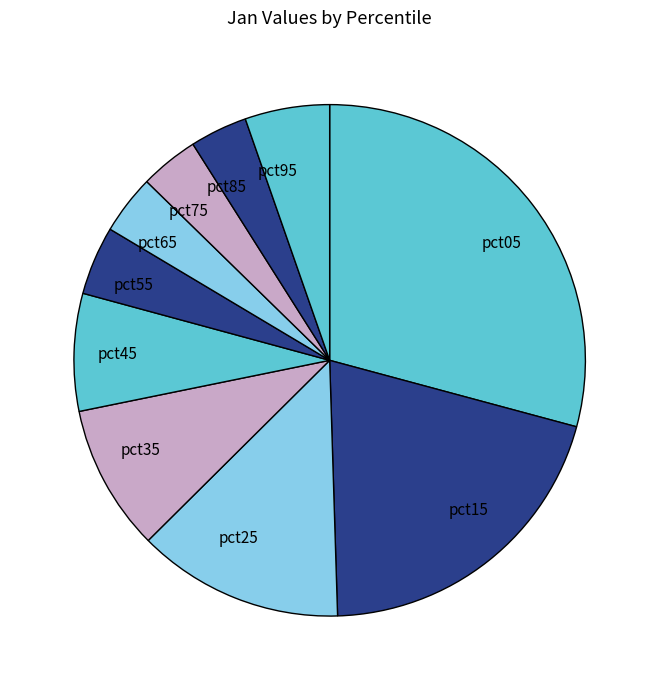

Which has a higher value, pct65 or pct25?

pct25